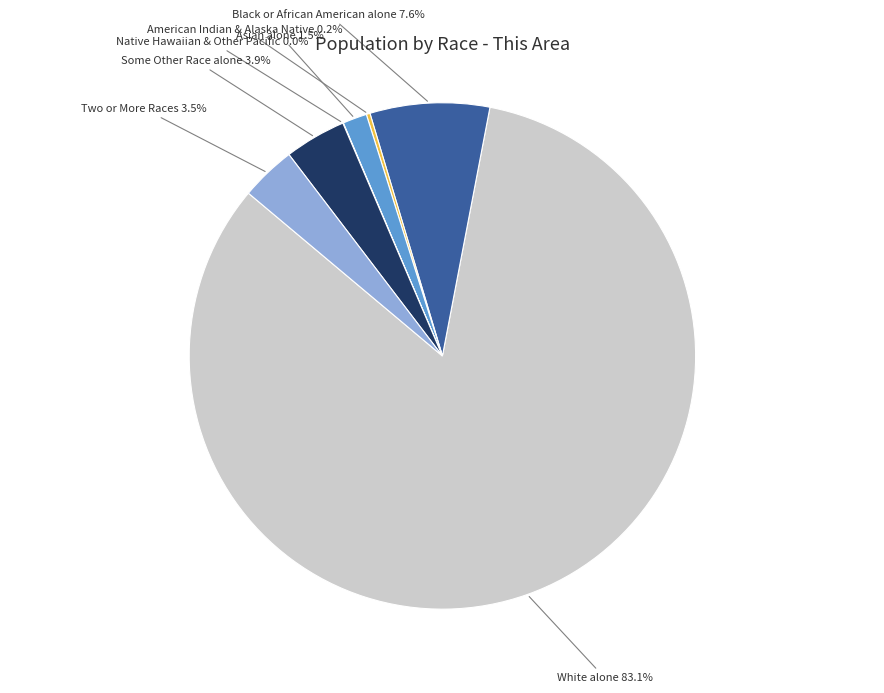

The Some Other Race alone slice represents 4% of the pie. True or false?

True